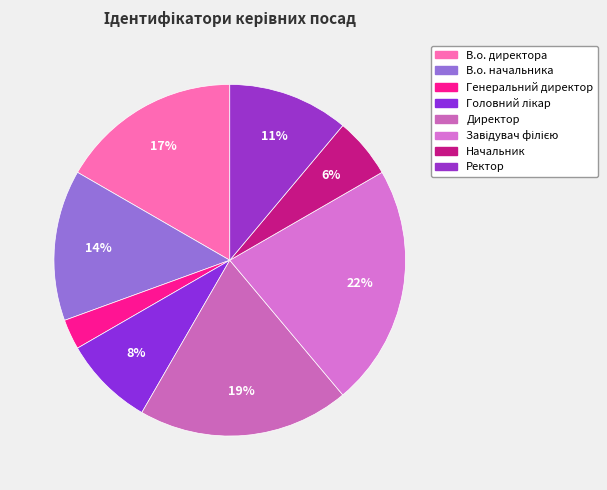

Is it true that Директор is 31% of the pie?

False